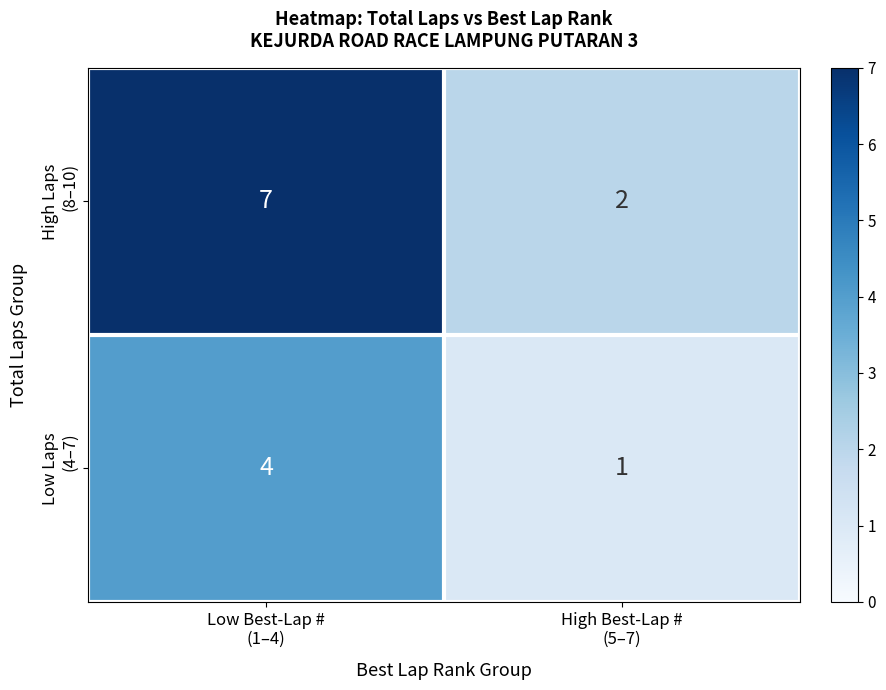

What is the greatest value displayed?

7